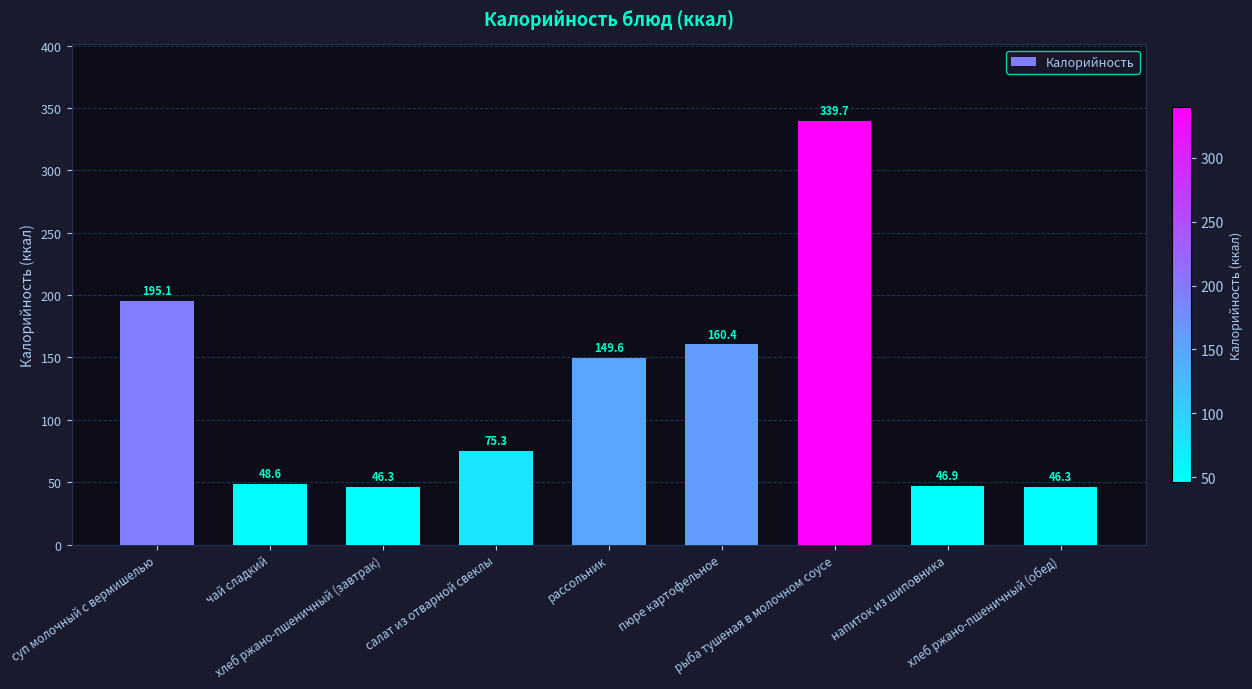

What is the label of the 8th bar from the left?

напиток из шиповника